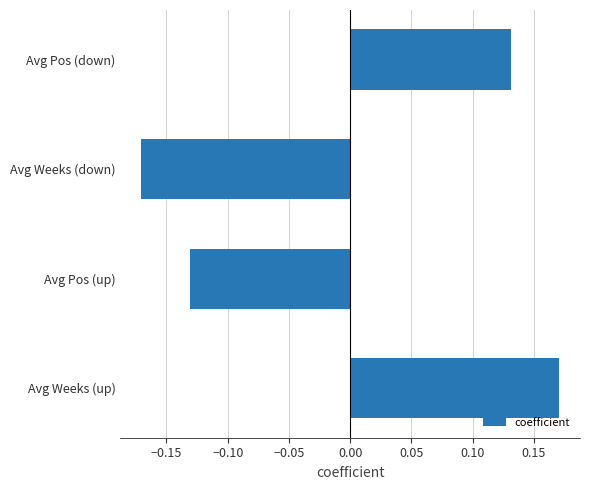

What is the difference between the maximum and minimum values?

0.3